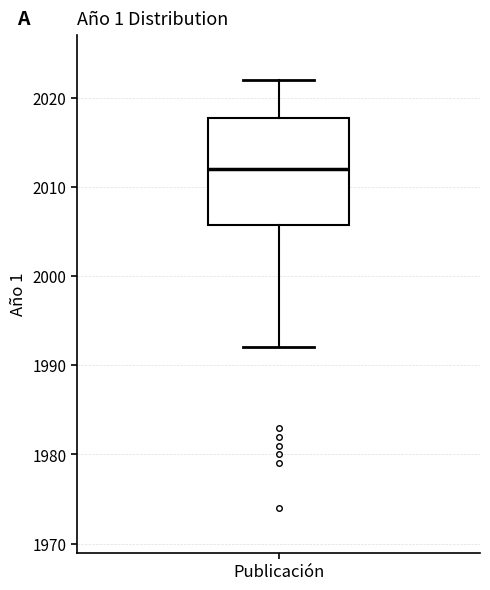

Transcribe this box plot: give where the median line is, the range the box spans, and where the two whiskers end, as read against the y-axis. The values are not printed on the chart, so give them approximately, as read against the axis.

median 2012, box 2006 to 2018, whiskers 1992 to 2022